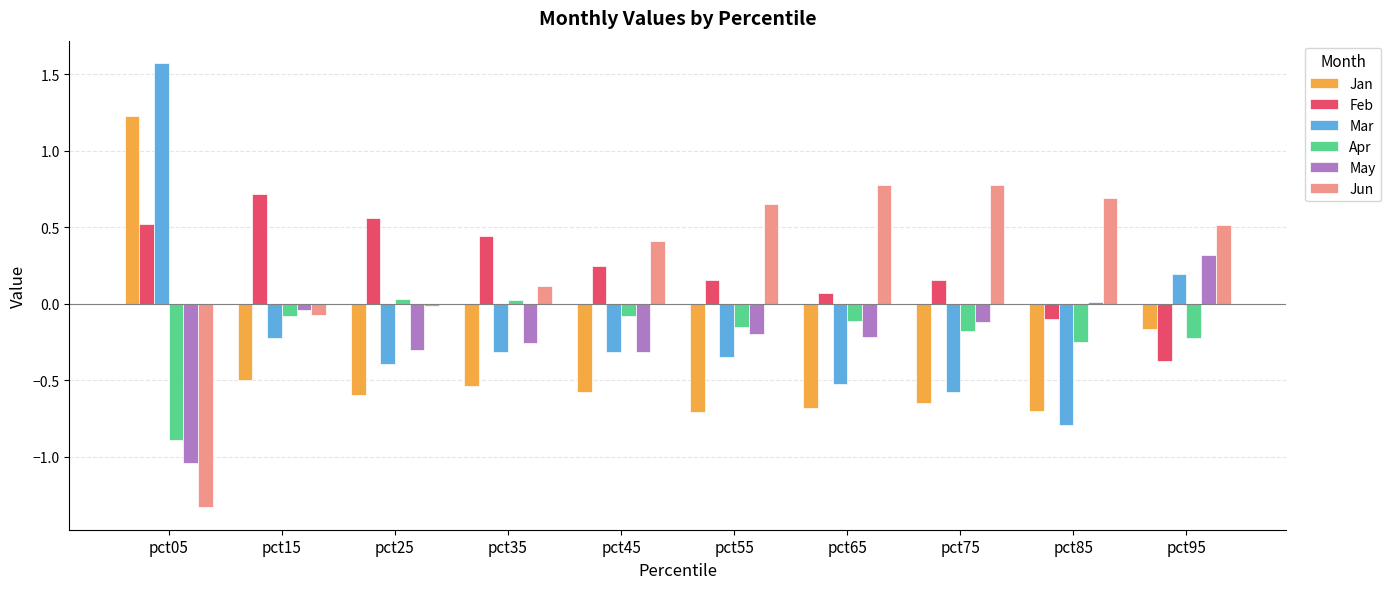

Is the value of Mar at pct45 greater than the value of Jan at pct75?

Yes